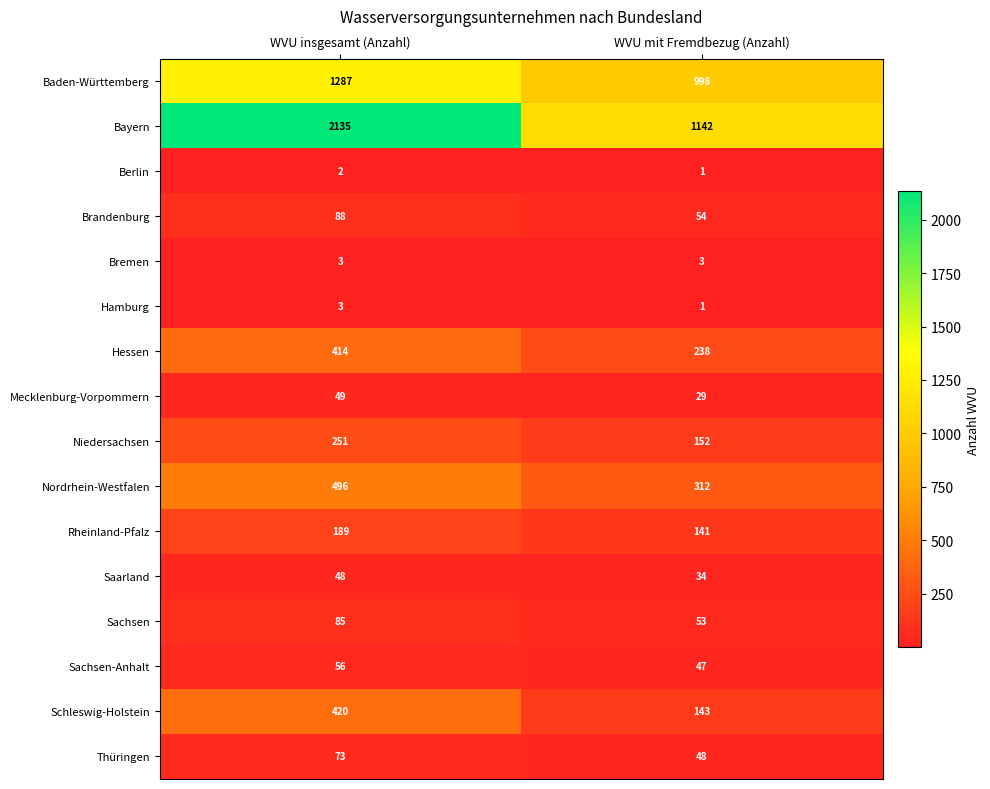

What value does the Rheinland-Pfalz series have at WVU insgesamt (Anzahl)?

189